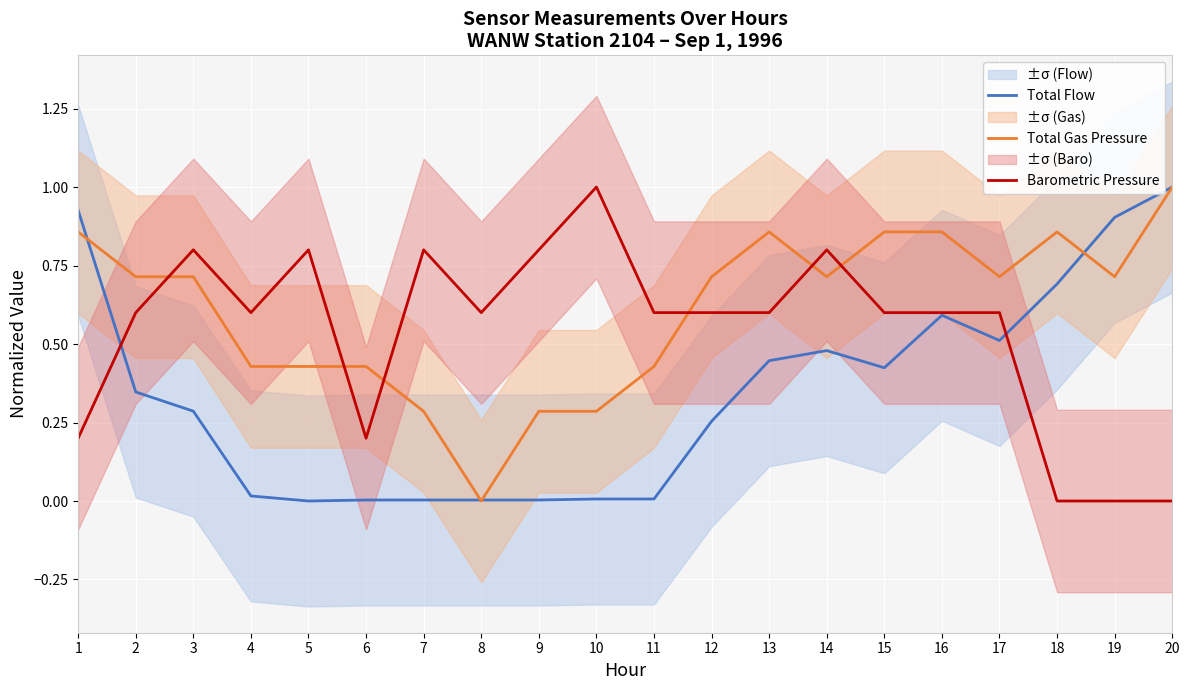

Count the number of data series in this chart.

3